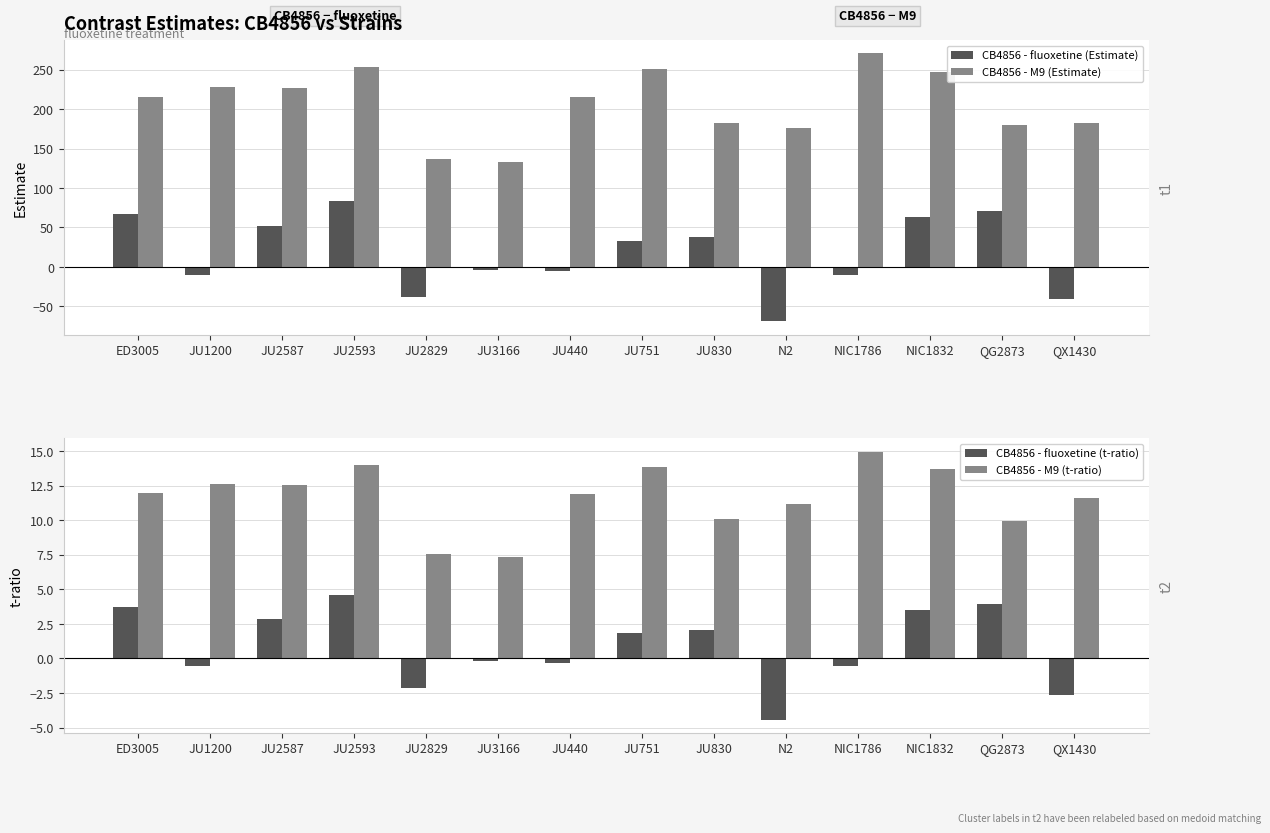

The CB4856 - fluoxetine (Estimate) series shows 116.3 at QG2873. True or false?

False